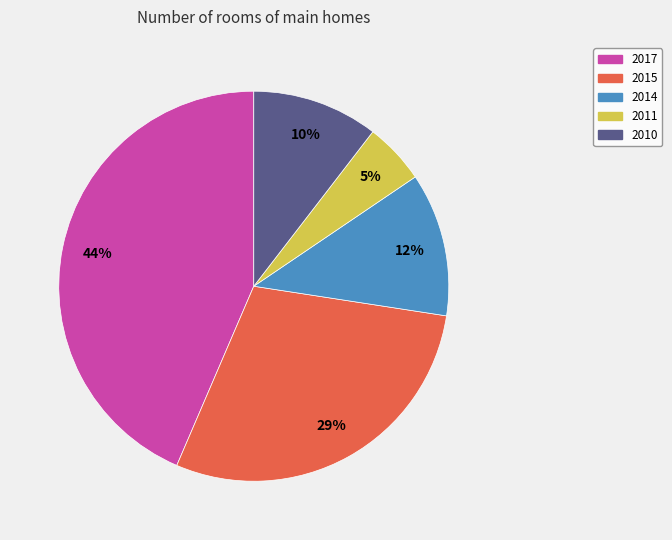

Does any single category account for the majority?

No